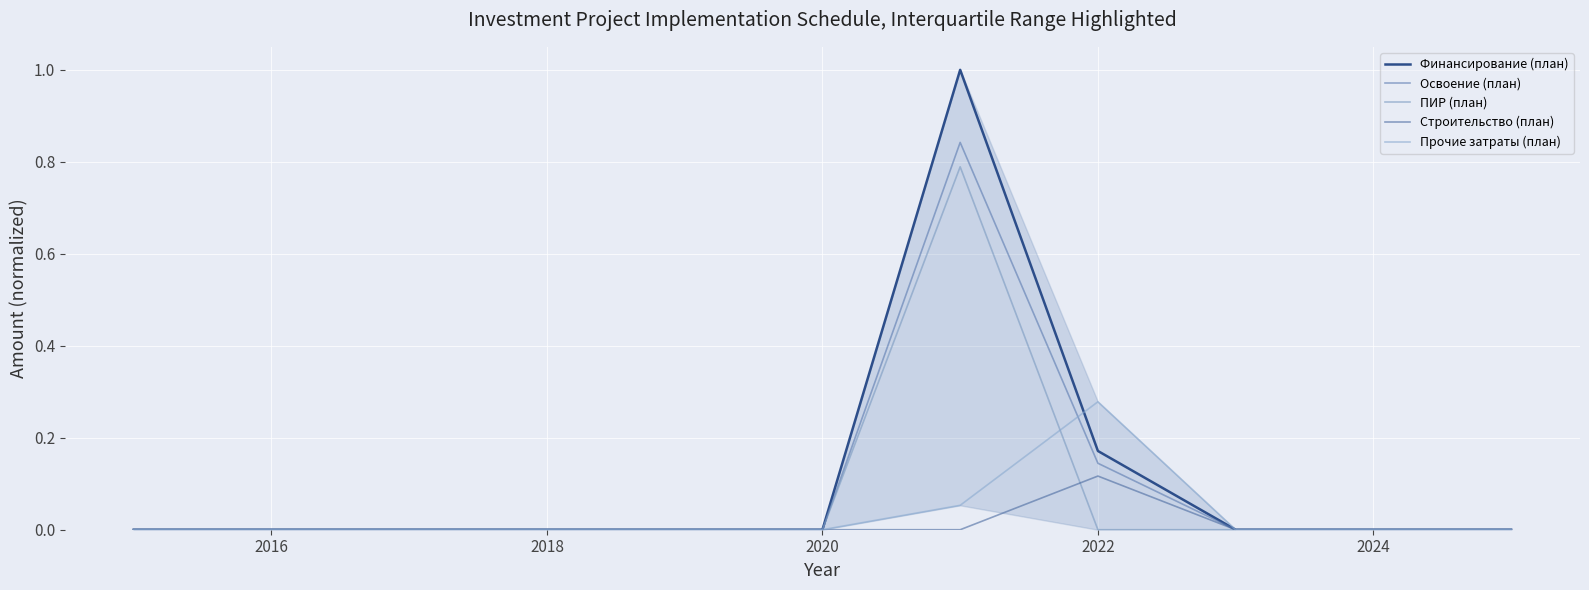

What is the sum of all Строительство (план) values?

0.1